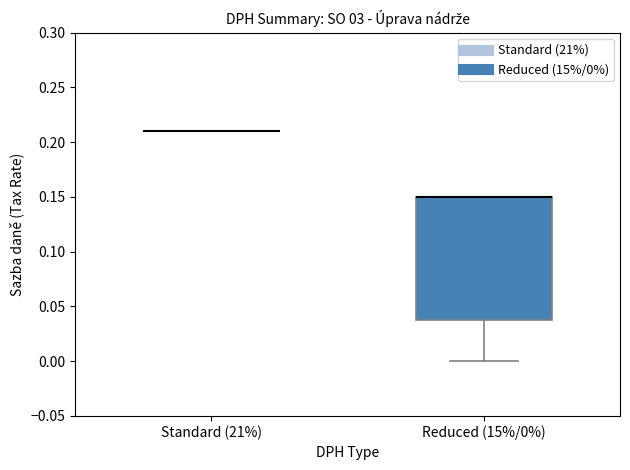

Reading left to right, transcribe this box plot: for each box, give where its median line is, the range the box spans, and where its two whiskers end, as read against the y-axis. The values are not printed on the chart, so give them approximately, as read against the axis.

Standard (21%): box collapsed to a line at 0.21, whiskers 0.21 to 0.21
Reduced (15%/0%): median 0.15 (drawn on the box's upper edge), box 0.04 to 0.15, whiskers 0.00 to 0.15